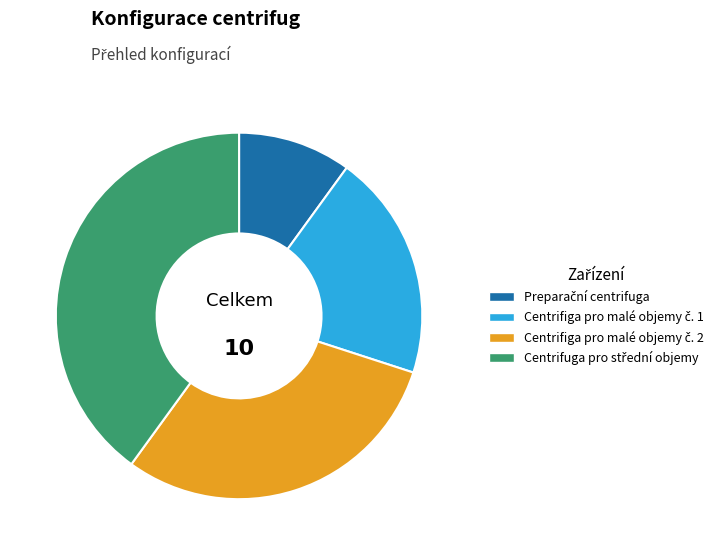

Is there a majority slice in this chart?

No